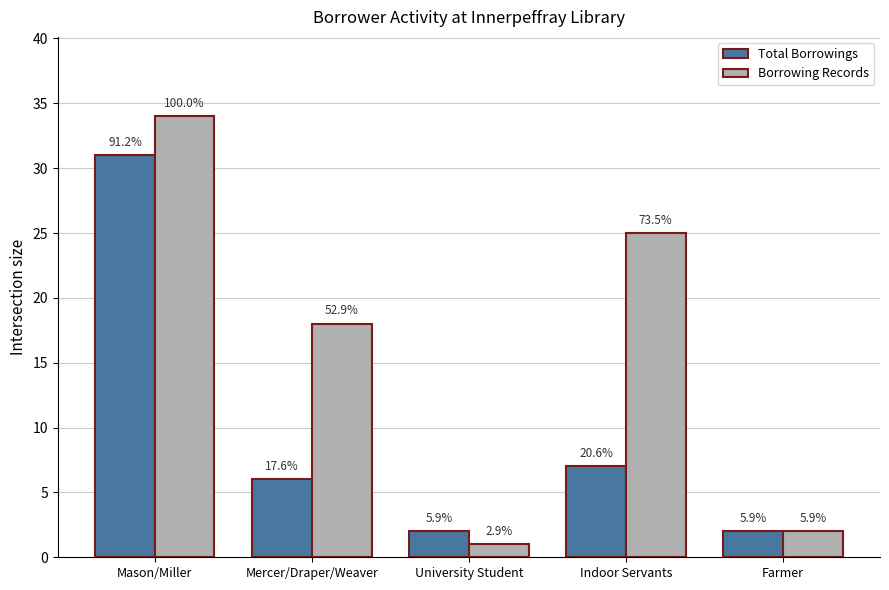

What are all the series names shown in the legend?

Total Borrowings, Borrowing Records